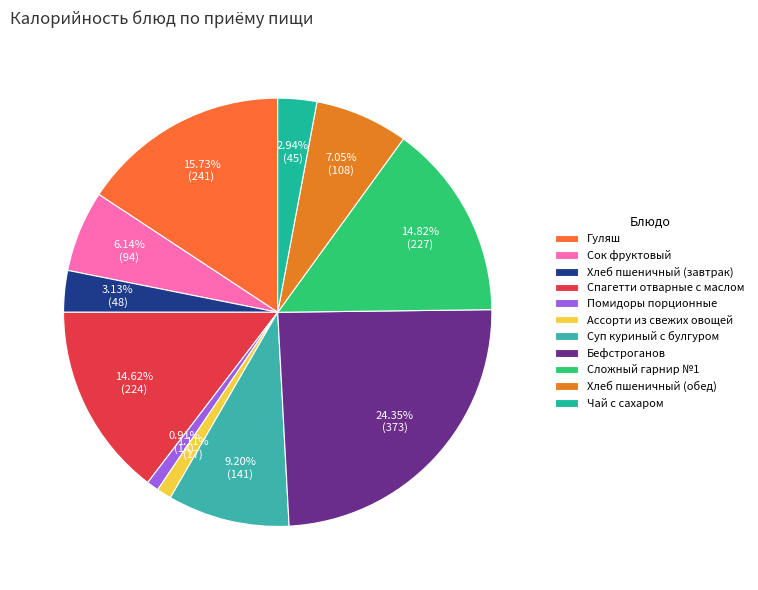

Is Хлеб пшеничный (завтрак) the majority of the pie?

No